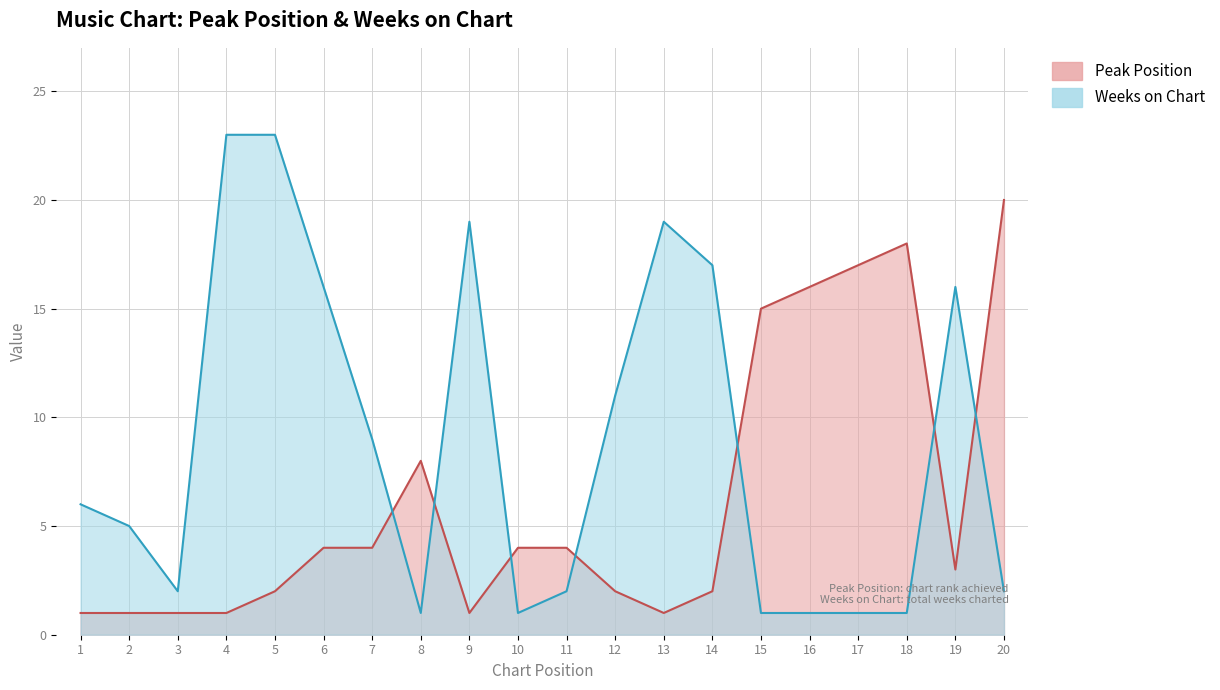

At which category is the sum across all series the highest?

5